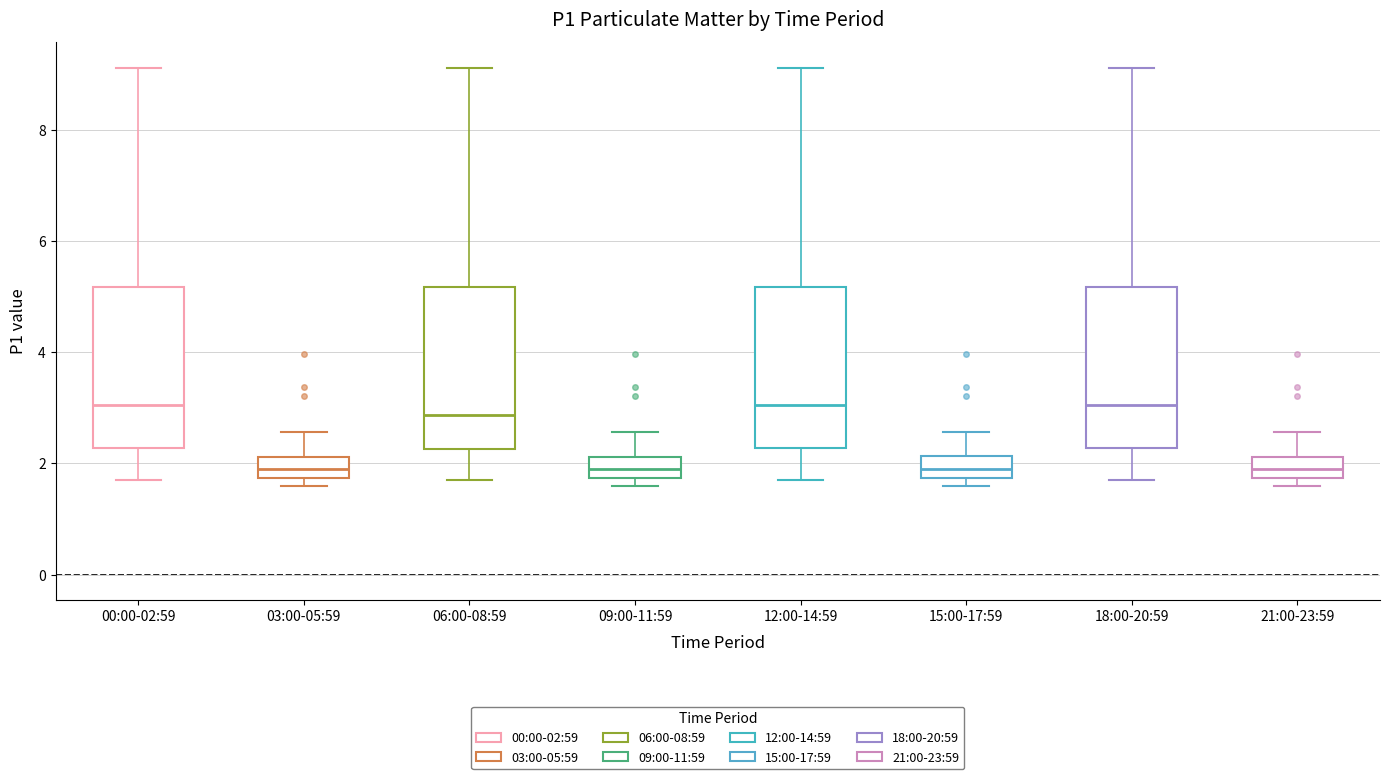

Reading left to right, transcribe this box plot: for each box, give where its median line is, the range the box spans, and where its two whiskers end, as read against the y-axis. The values are not printed on the chart, so give them approximately, as read against the axis.

00:00-02:59: median 3.0, box 2.2 to 5.2, whiskers 1.8 to 9.2
03:00-05:59: median 2.0, box 1.8 to 2.2, whiskers 1.6 to 2.6
06:00-08:59: median 2.8, box 2.2 to 5.2, whiskers 1.8 to 9.2
09:00-11:59: median 2.0, box 1.8 to 2.2, whiskers 1.6 to 2.6
12:00-14:59: median 3.0, box 2.2 to 5.2, whiskers 1.8 to 9.2
15:00-17:59: median 2.0, box 1.8 to 2.2, whiskers 1.6 to 2.6
18:00-20:59: median 3.0, box 2.2 to 5.2, whiskers 1.8 to 9.2
21:00-23:59: median 2.0, box 1.8 to 2.2, whiskers 1.6 to 2.6